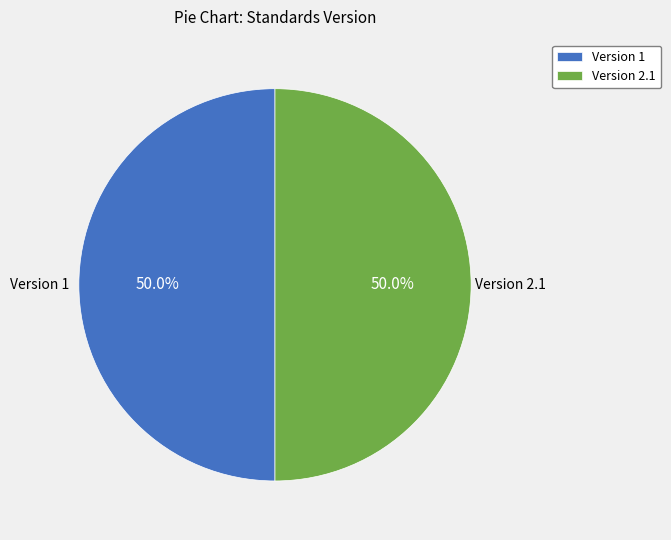

What is the ratio of the value at Version 1 to the value at Version 2.1?

1.0